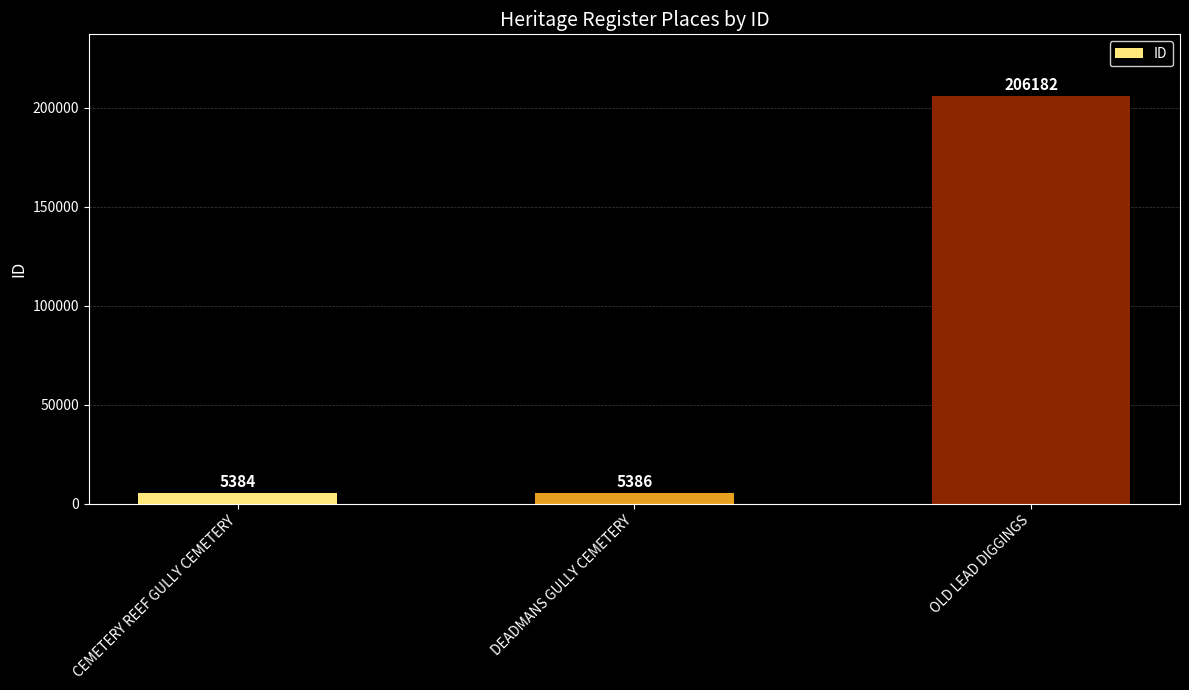

Which label corresponds to the largest value in the chart?

OLD LEAD DIGGINGS